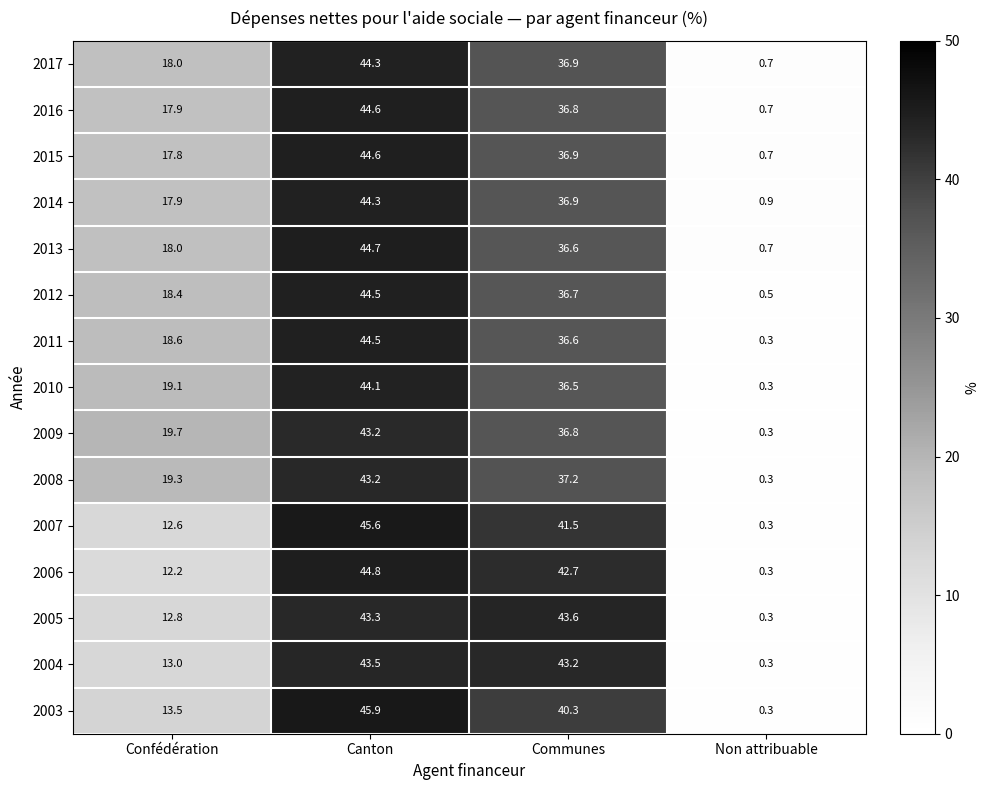

True or false: 2015 has a value of 17.8 at Confédération.

True